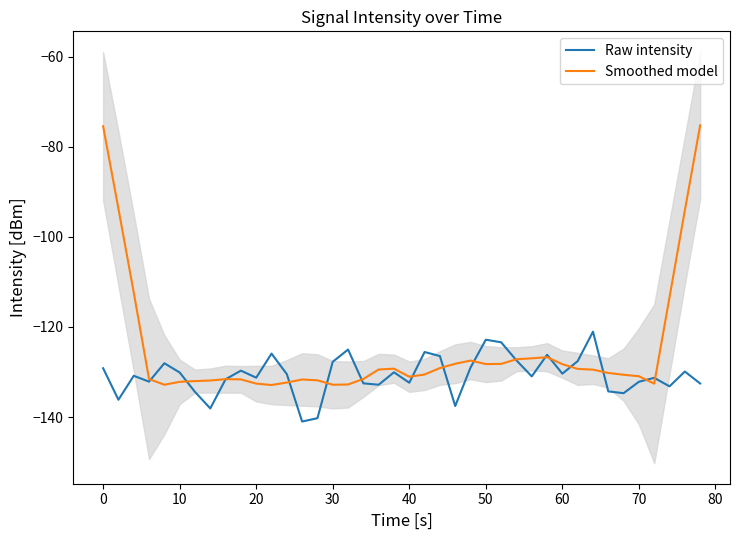

After their last crossing, which series has the higher values: Raw intensity or Smoothed model?

Smoothed model